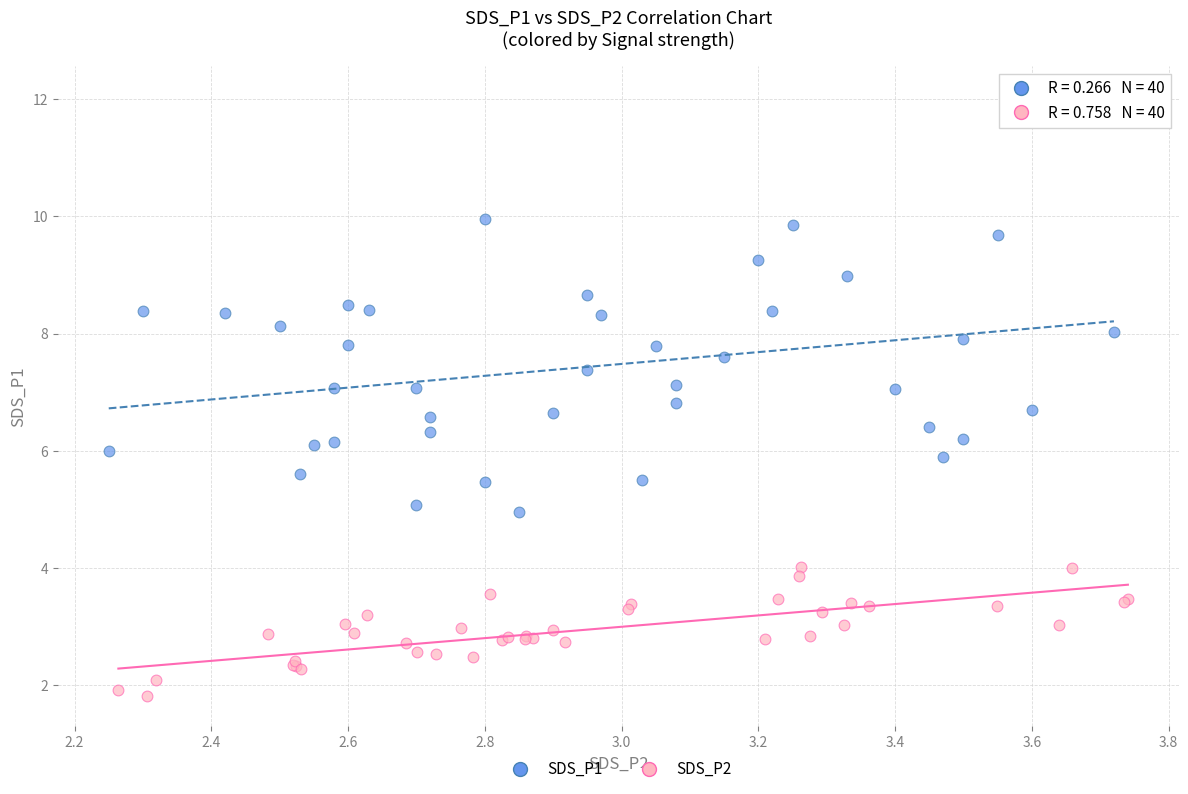

Which series contains the lowest Y value?

SDS_P2